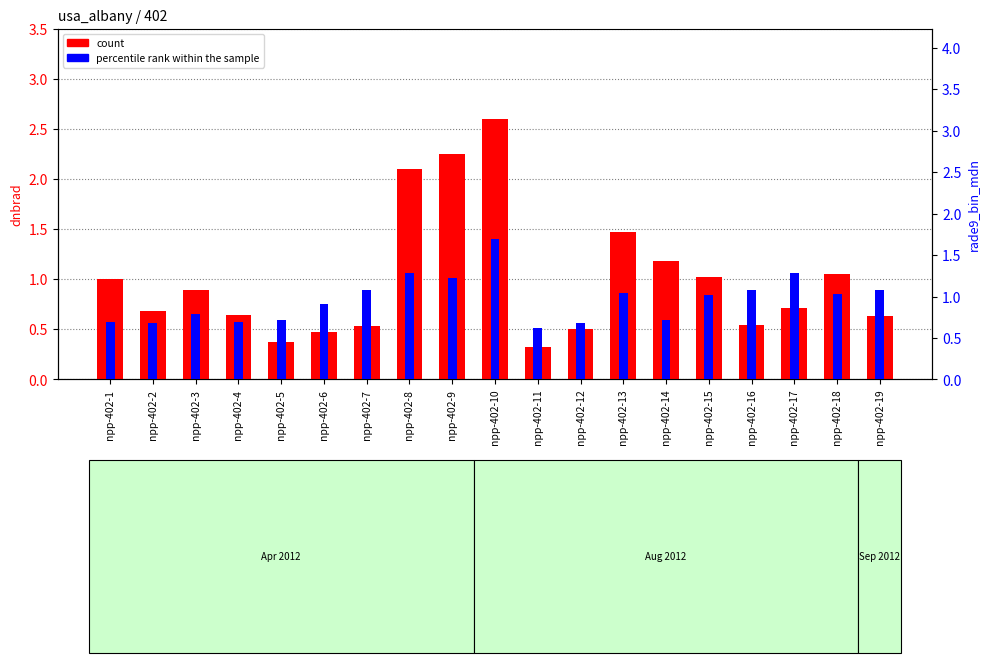

What is the spread (max minus min) of values at npp-402-13?

0.4